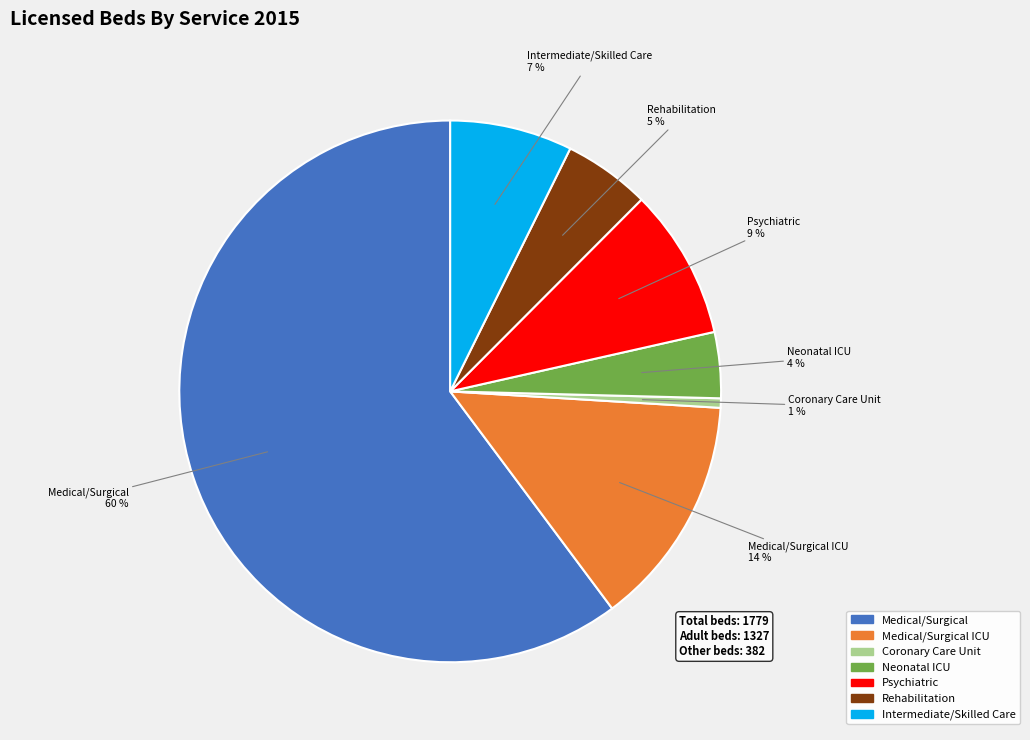

Is there any slice that represents more than half of the pie?

Yes